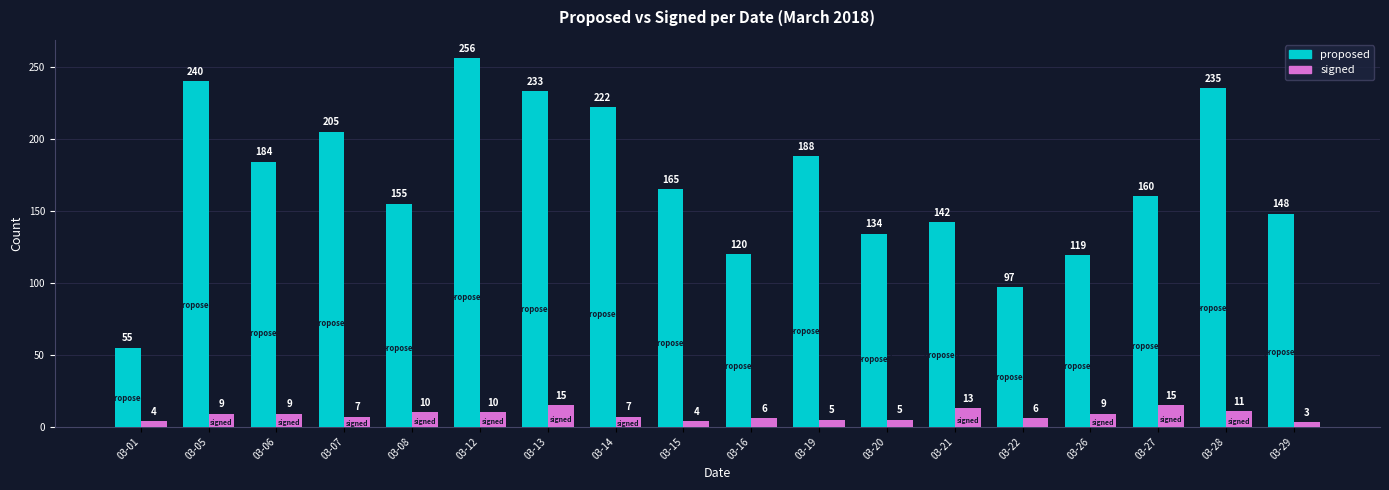

What is the spread (max minus min) of values at 03-22?

91